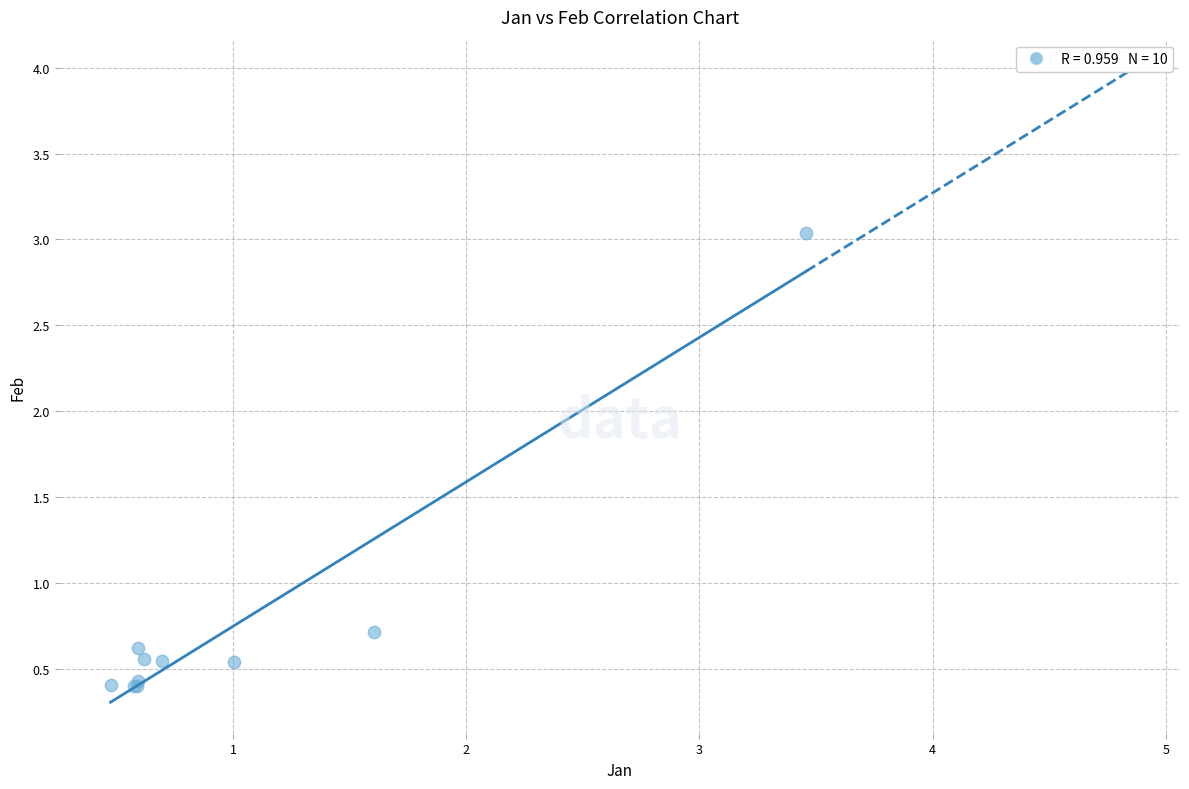

What Y value in the scatter plot is closest to 1?

0.7